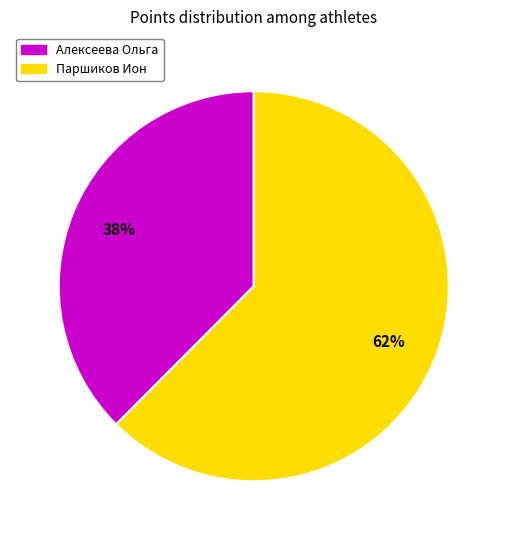

Is there any slice that represents more than half of the pie?

Yes